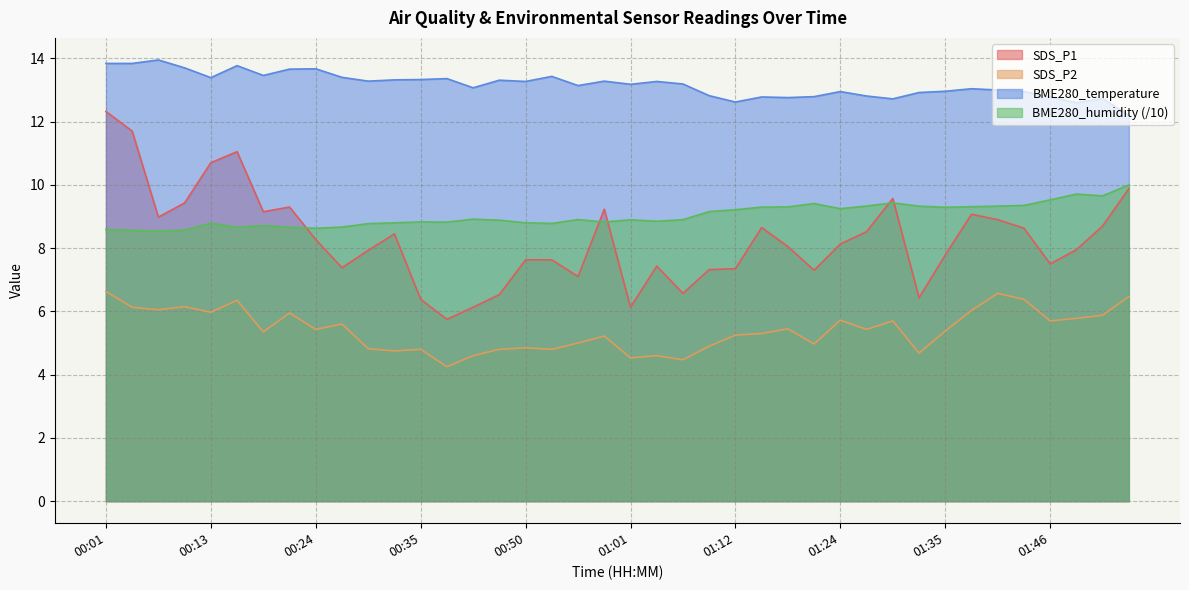

How many interior local valleys does the SDS_P1 series have?

10